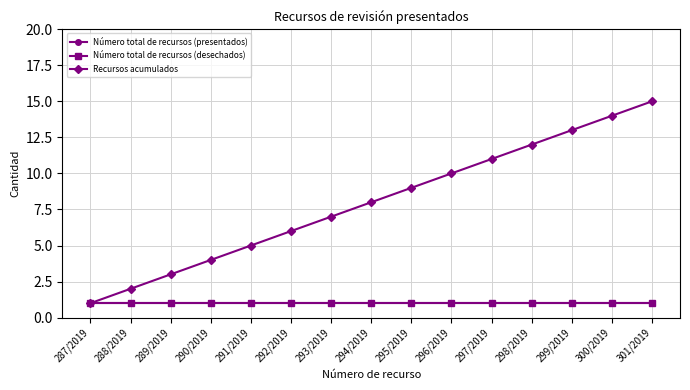

Is this an area chart (filled region under the line)?

No